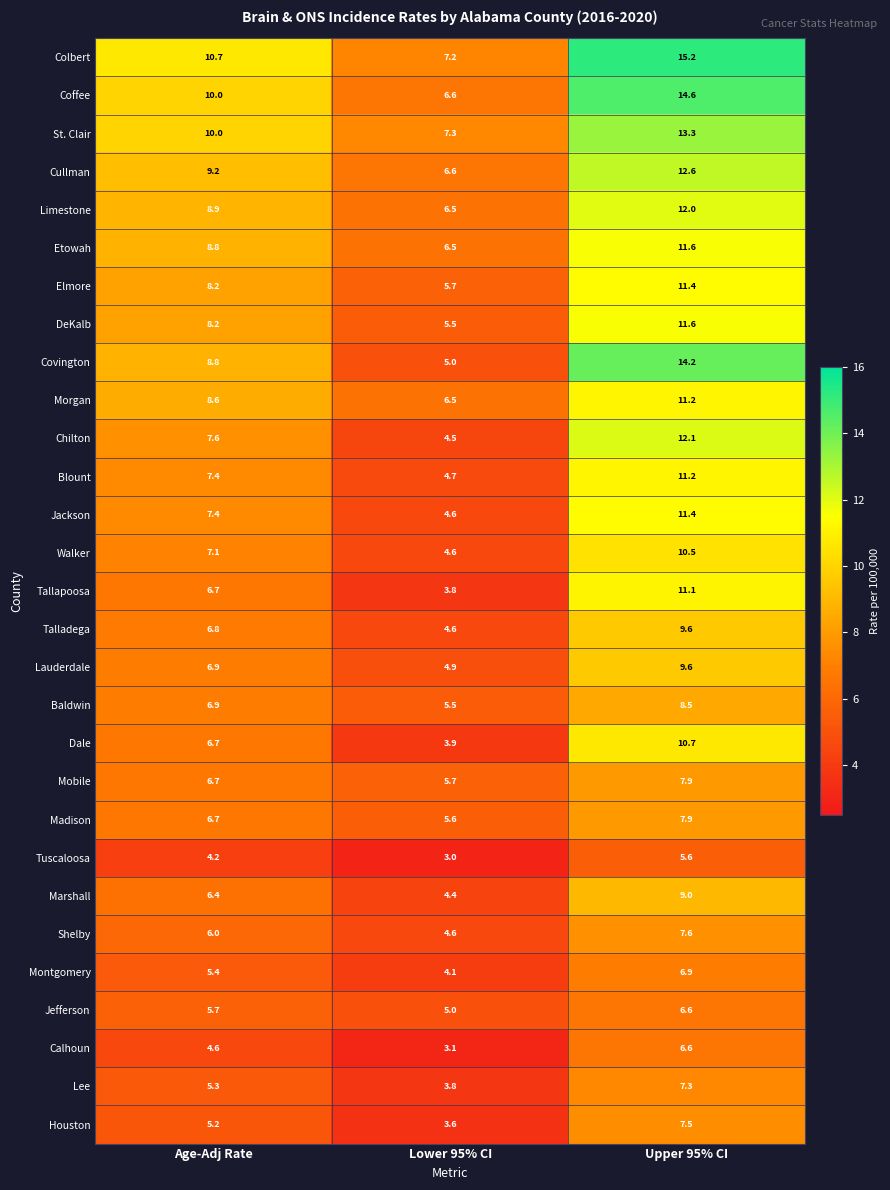

Rank the categories by Shelby value from lowest to highest.

Lower 95% CI, Age-Adj Rate, Upper 95% CI